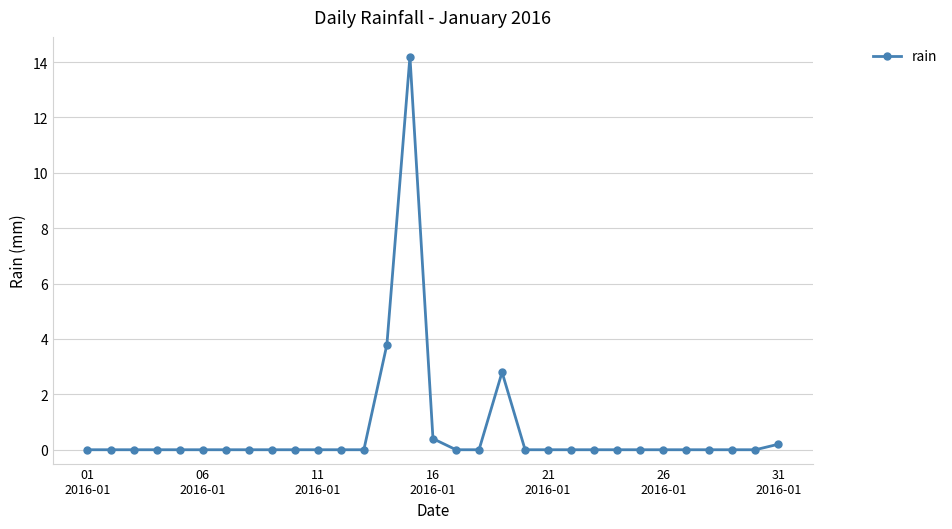

What is the maximum value shown in the chart?

14.2